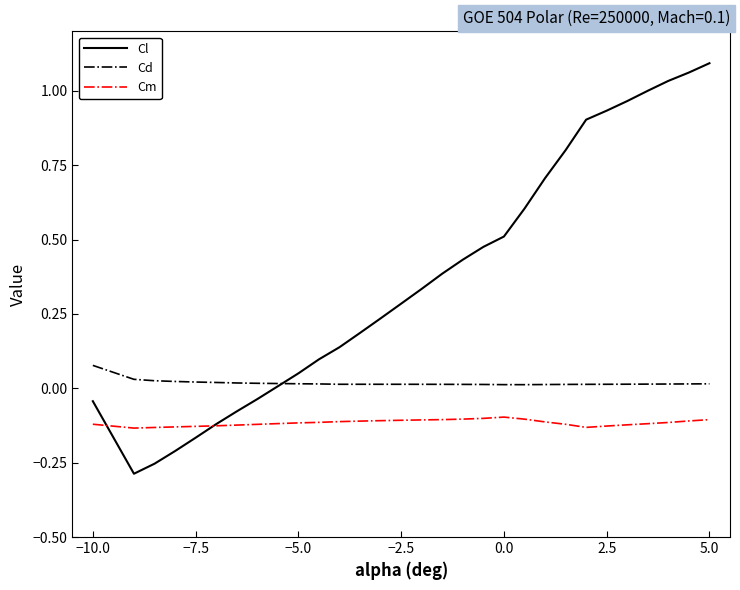

Which series has the largest total across all categories?

Cl